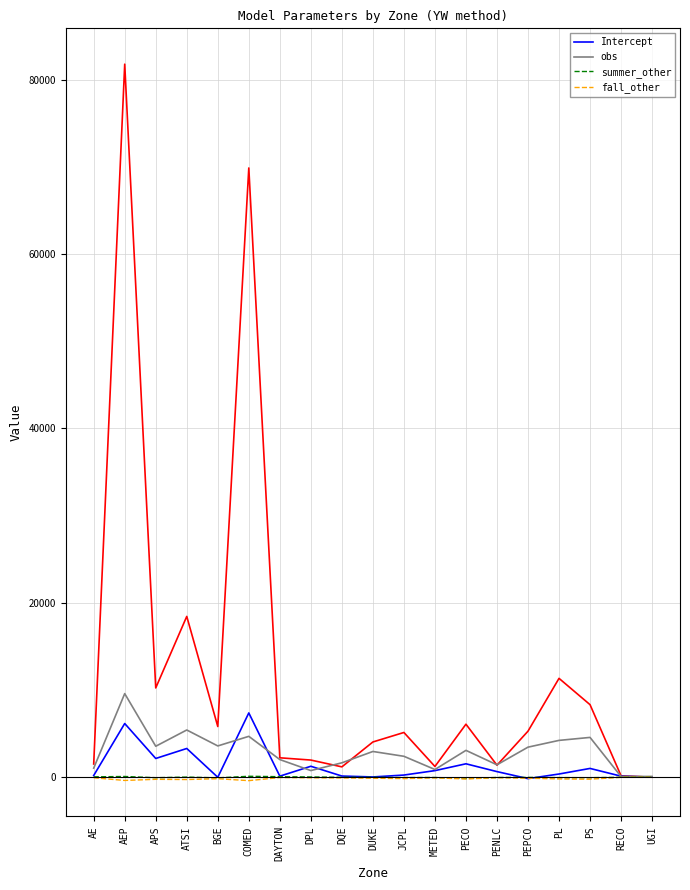

At how many categories does at least one series exceed 9220?

1